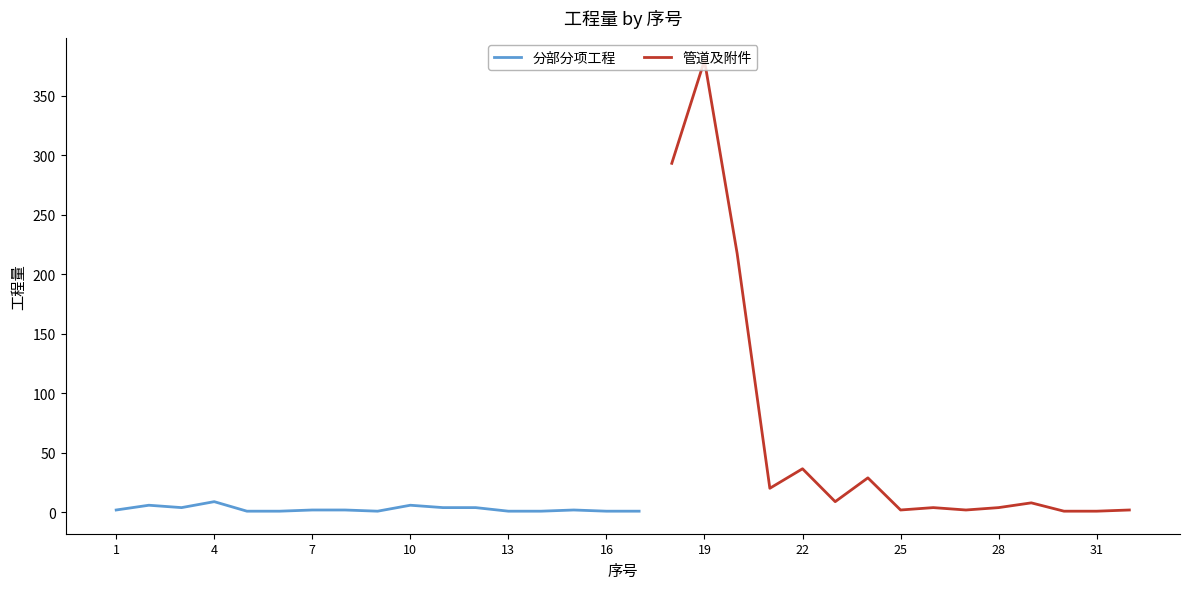

How many times do 工程量 and 序号_numeric cross each other?

7